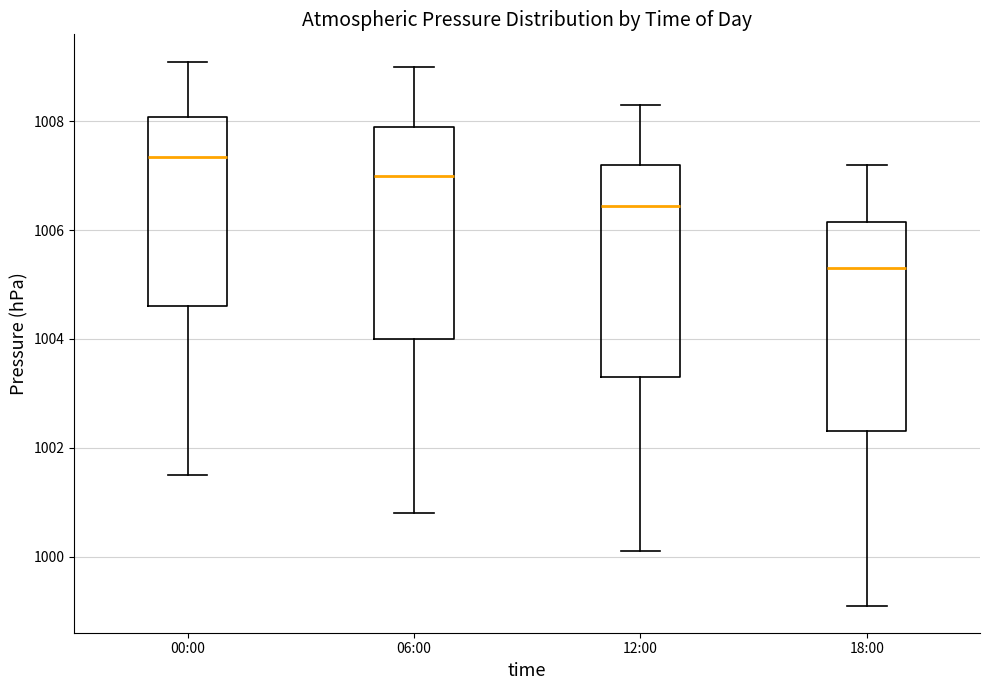

Where does the median line of the box for 12:00 sit on the y-axis? The values are not printed on the chart, so give them approximately, as read against the axis.

1006.4